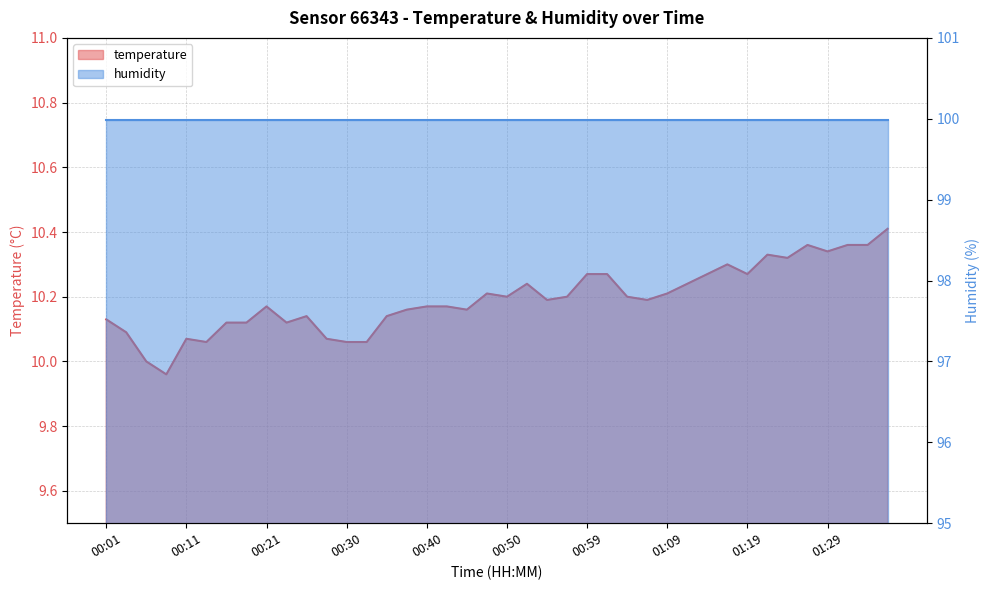

The value at 00:28 is 4.6. True or false?

False